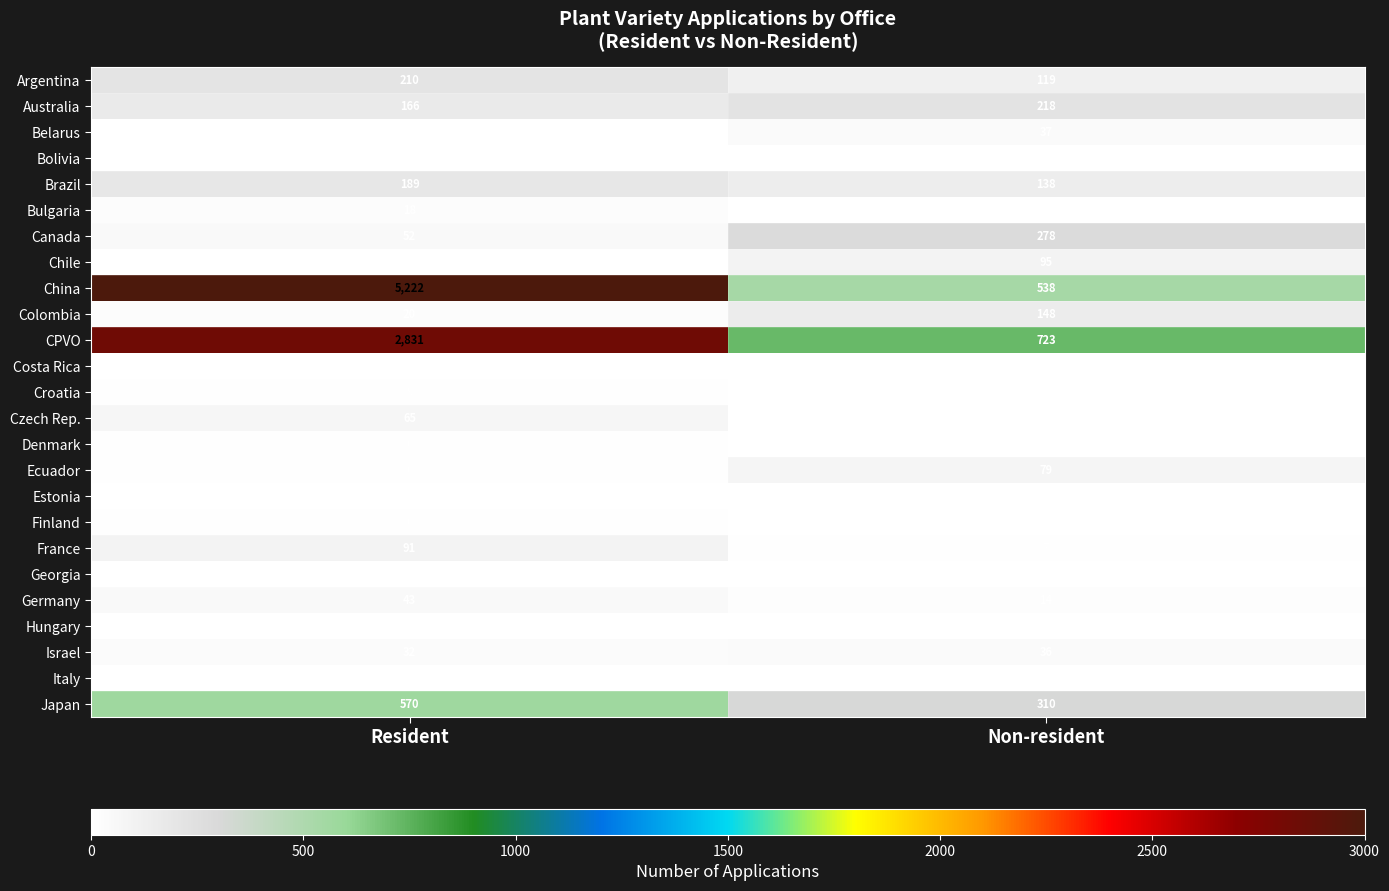

What is the total value across all series at Resident?

9559